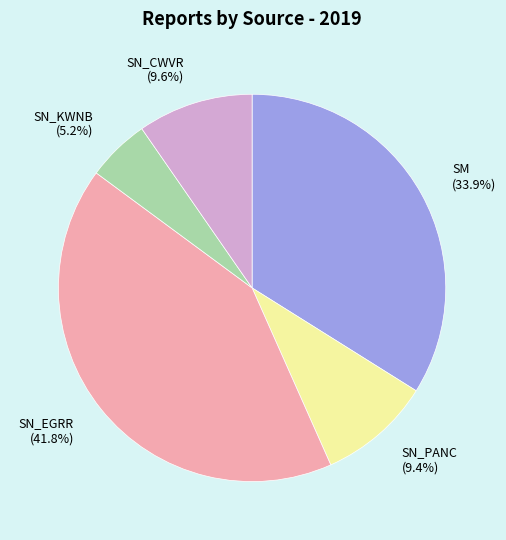

The SN_PANC slice represents 1% of the pie. True or false?

False